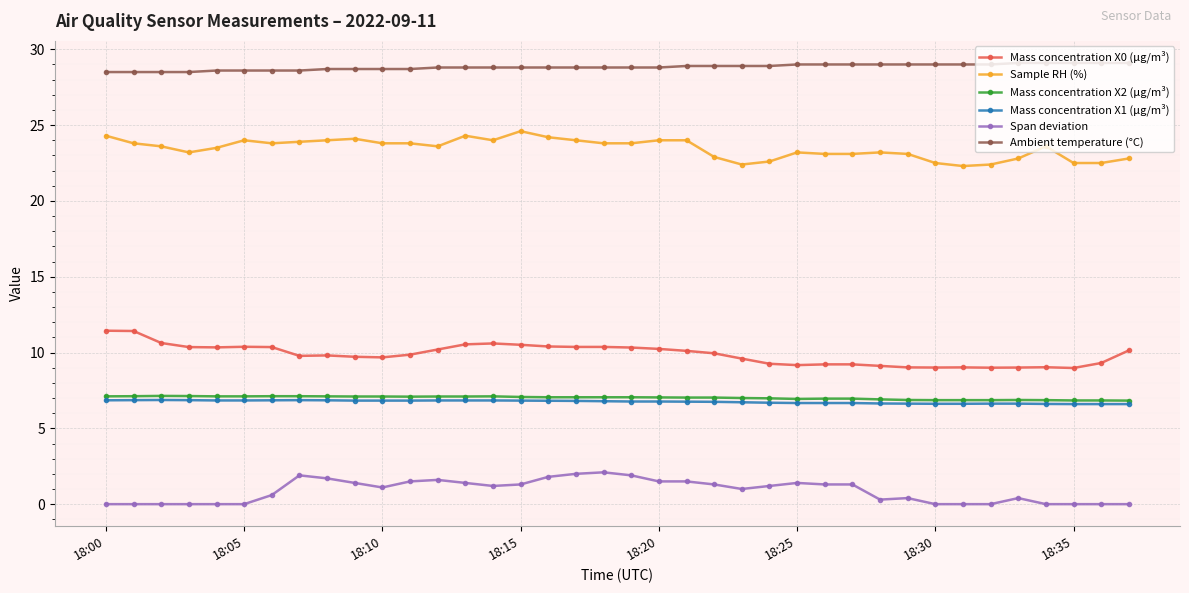

True or false: Mass concentration X2 (μg/m³) and Mass concentration X0 (μg/m³) cross at least once.

False